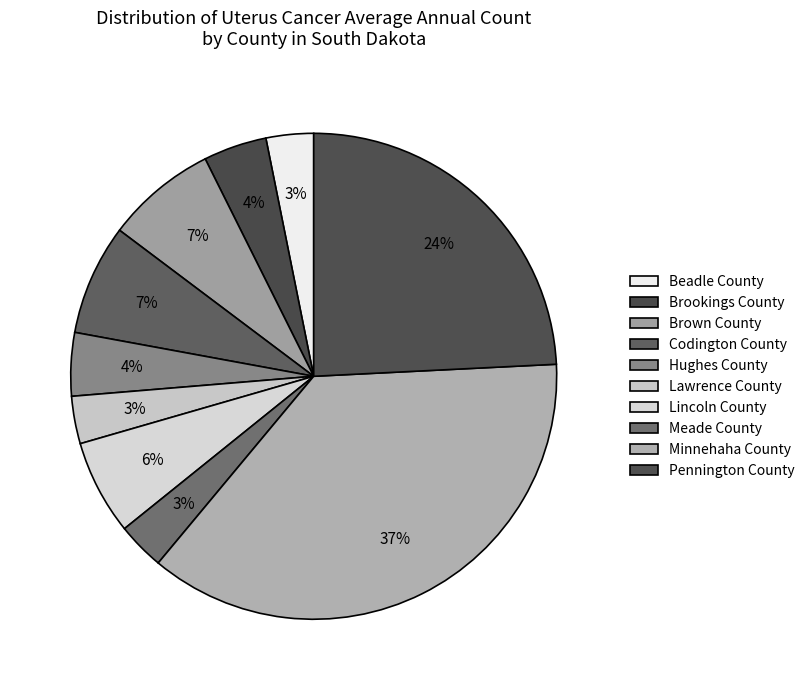

To the nearest percent, what portion does Meade County represent?

3%